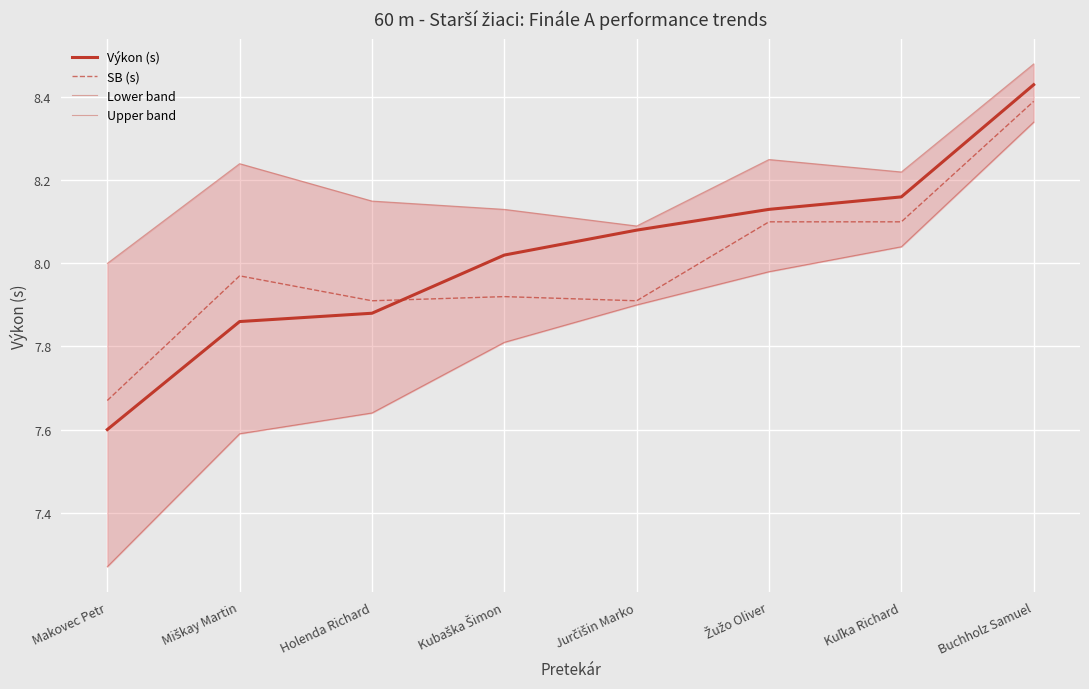

What position from the left is Jurčišin Marko?

5